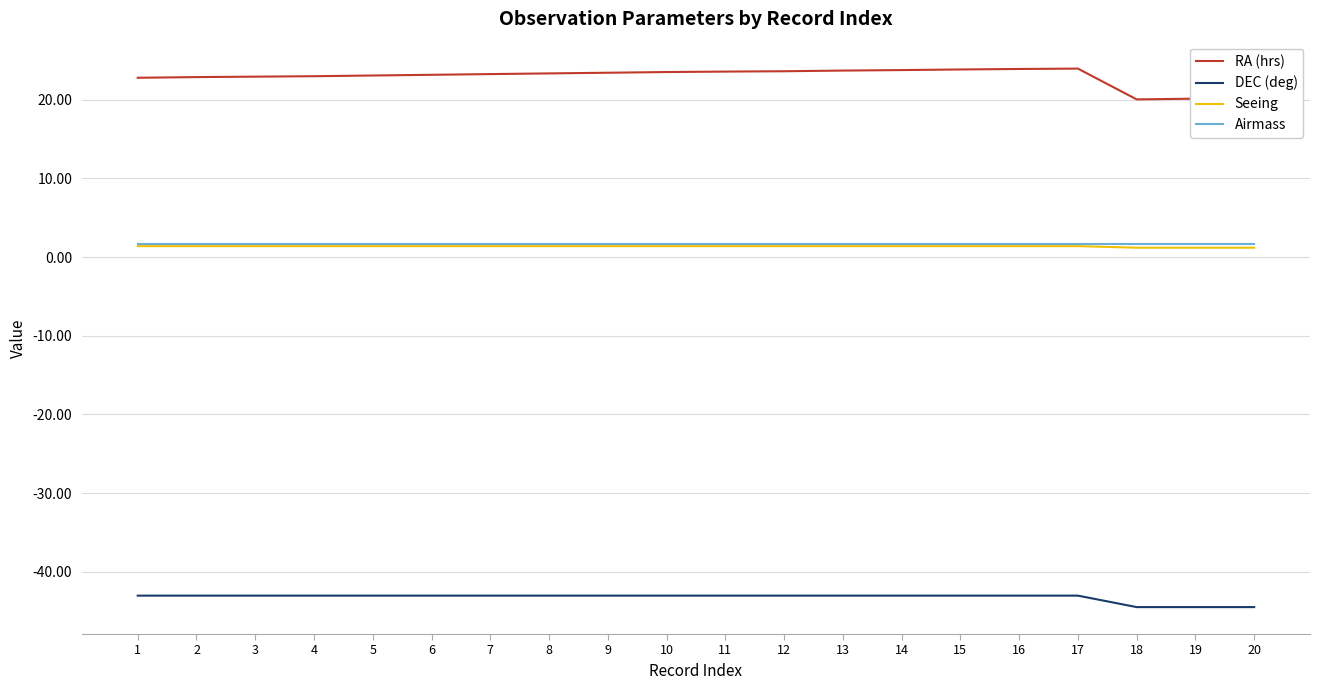

Which series has the largest range (max minus min)?

RA (hrs)